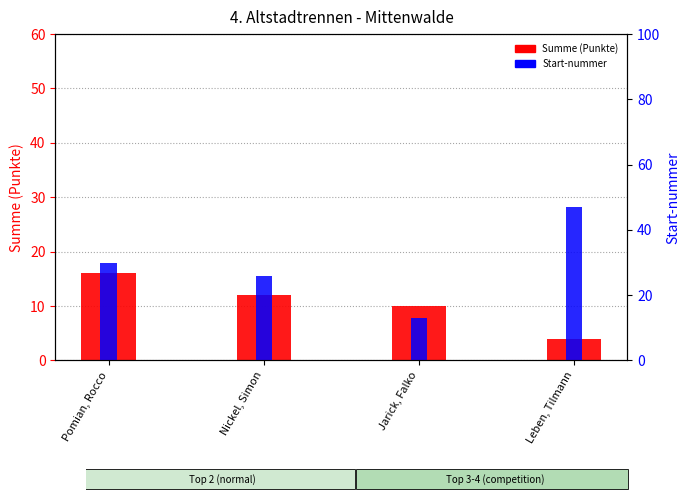

What is the value of the Summe (Punkte) bar at the 3rd from the left?

10